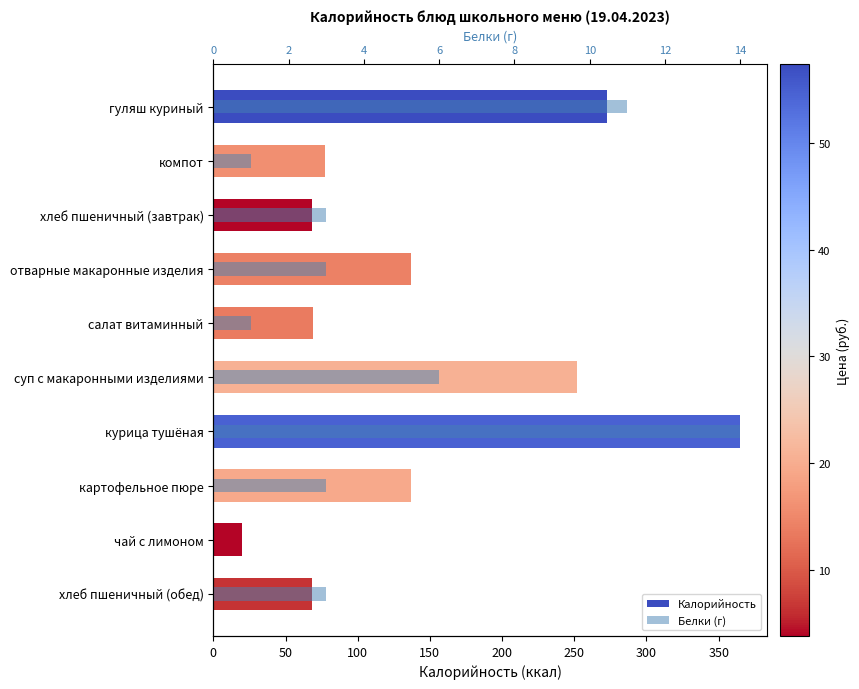

The Калорийность series shows 137 at отварные макаронные изделия. True or false?

True